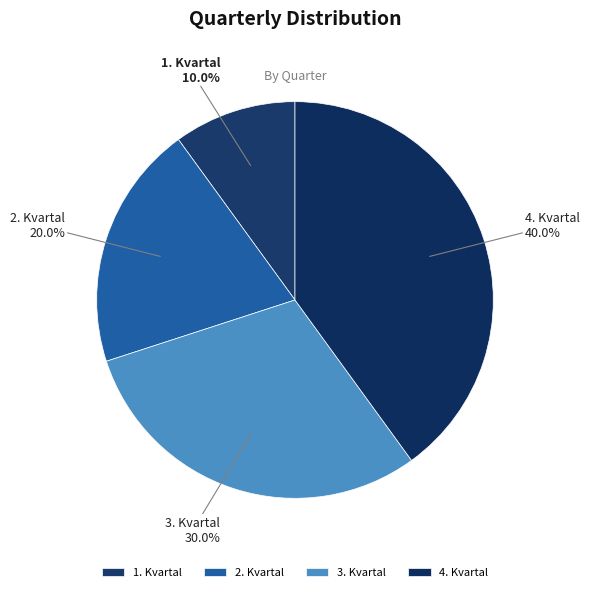

To the nearest percent, what percentage of the pie is 4. Kvartal?

40%